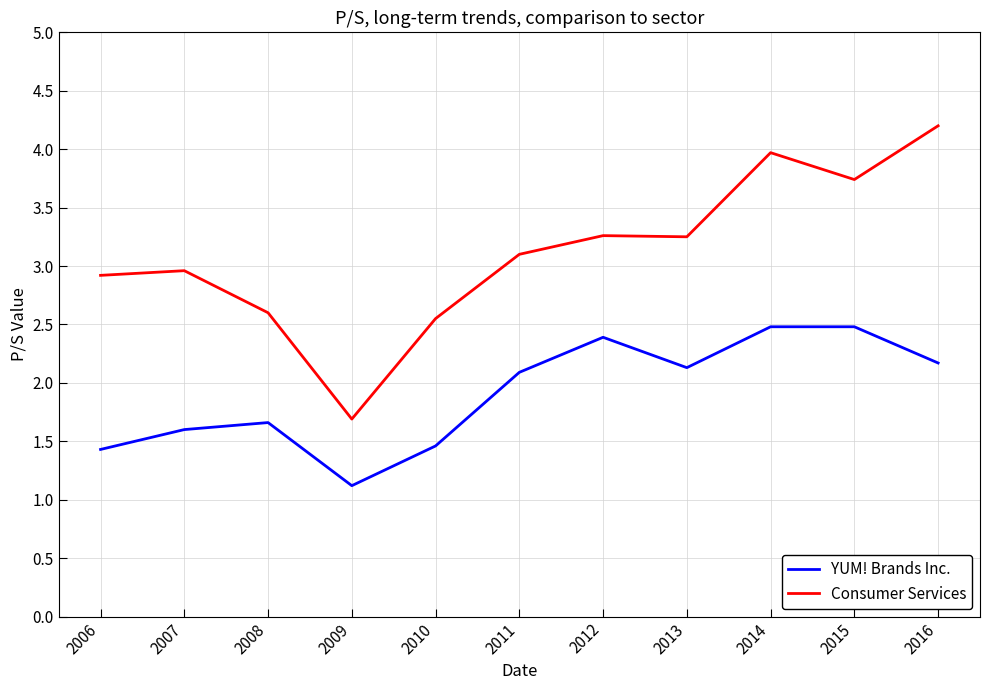

True or false: Consumer Services has a value of 2.5 at 2010.

True